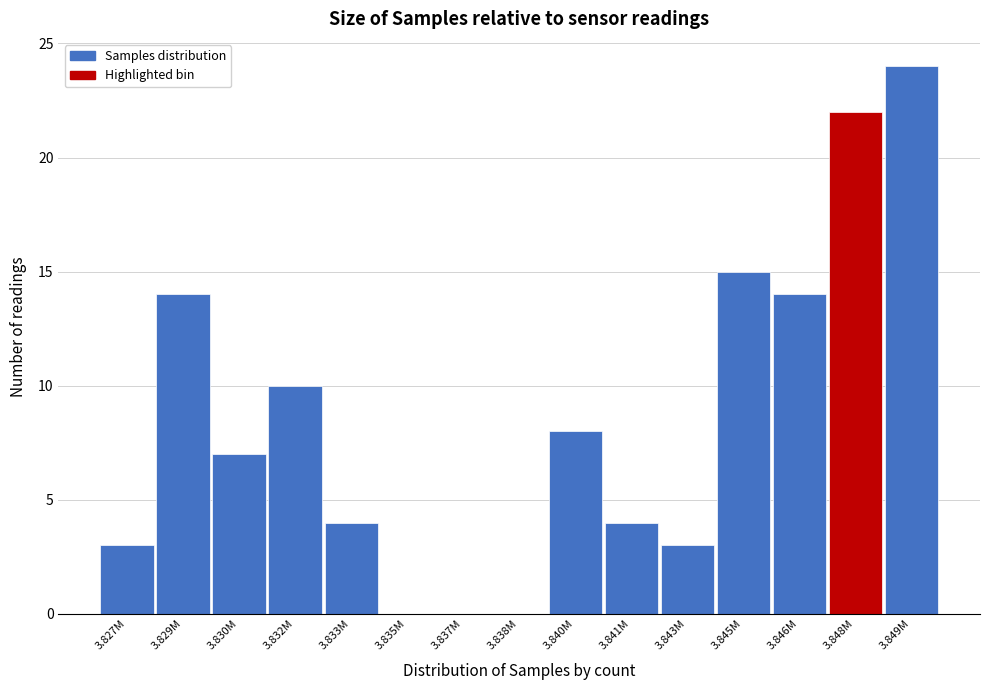

Reading left to right, extract all data points from this chart.

3.827M=3	3.829M=14	3.830M=7	3.832M=10	3.833M=4	3.835M=0	3.837M=0	3.838M=0	3.840M=8	3.841M=4	3.843M=3	3.845M=15	3.846M=14	3.848M=22	3.849M=24